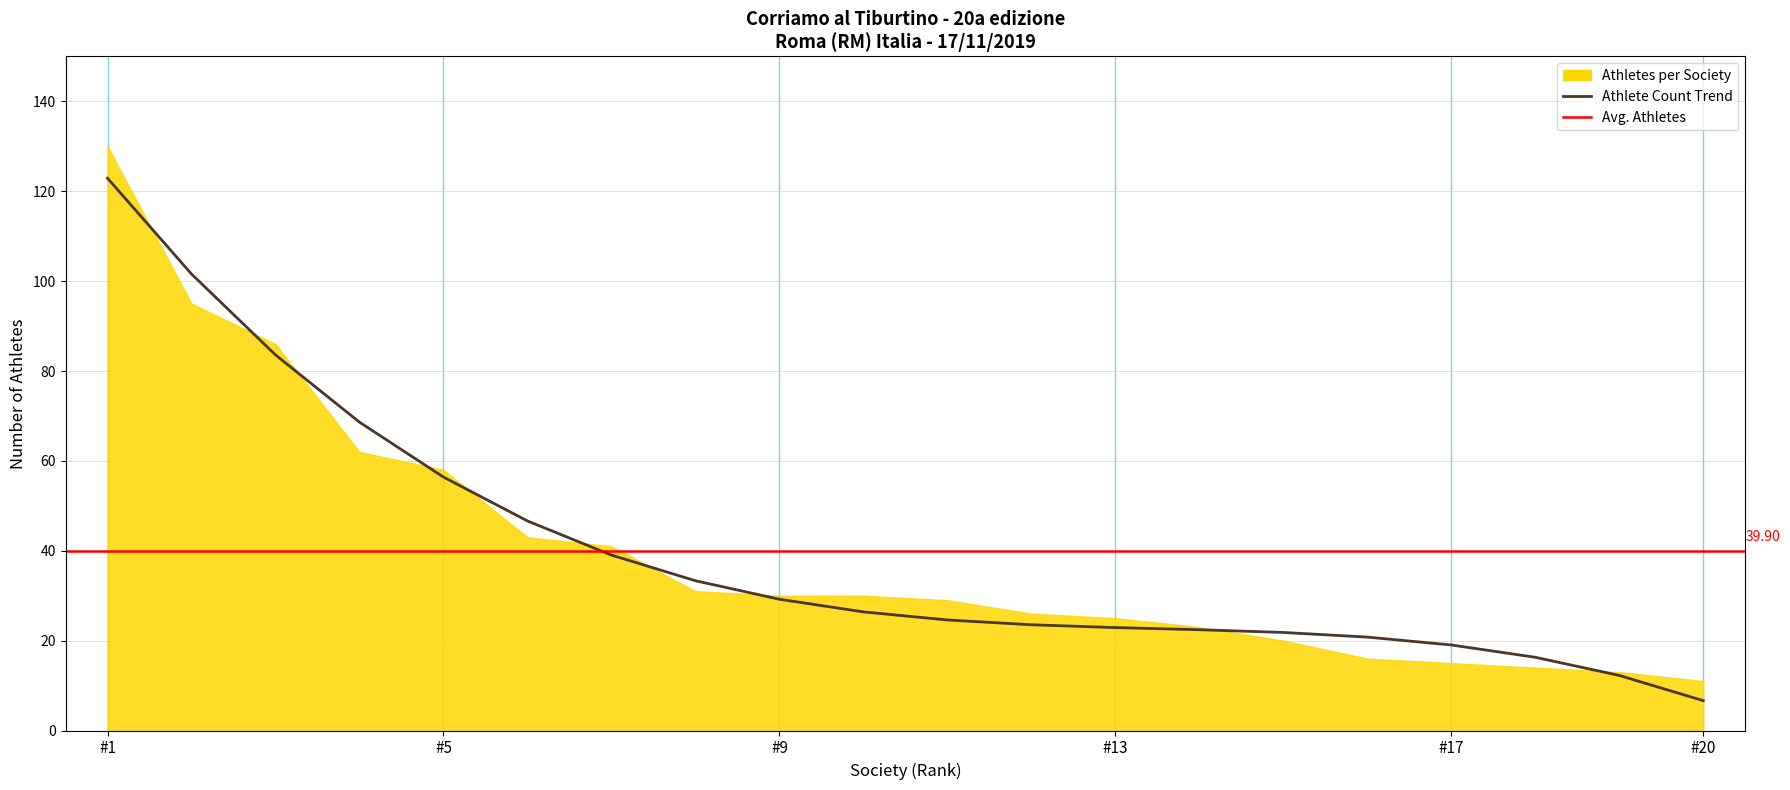

Count the number of values greater than 26.

10